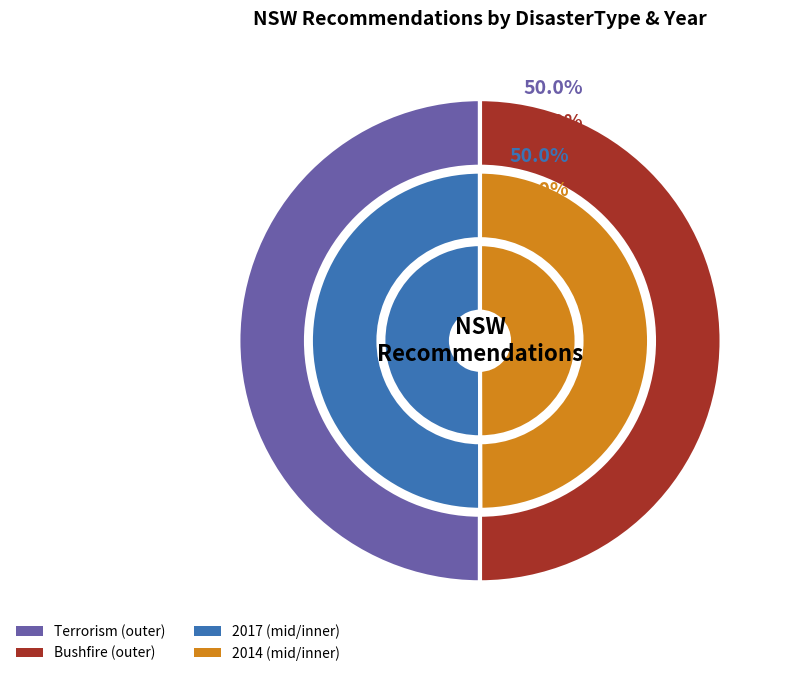

What is the change in value from Terrorism (REC292-2380) to Bushfire (REC260-1059)?

-3